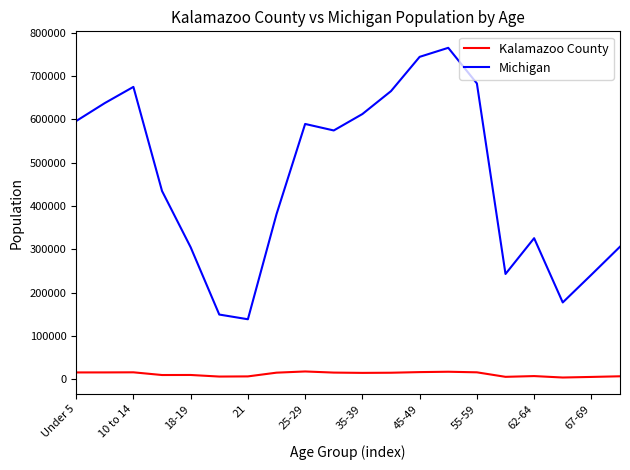

True or false: Michigan and Kalamazoo County cross at least once.

False